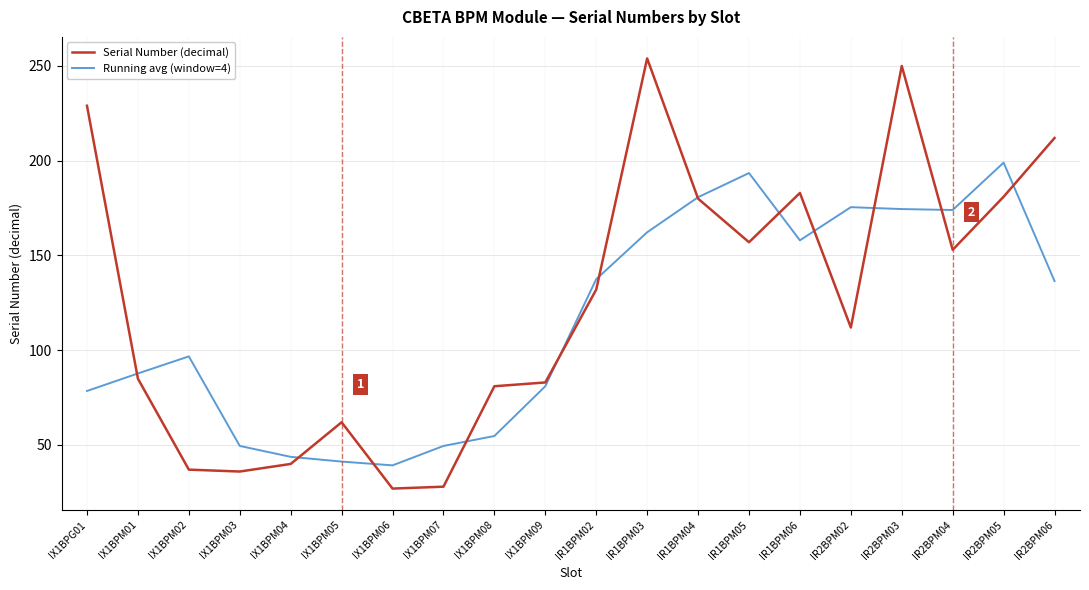

Which series changed the most between IX1BPM07 and IR2BPM06?

Serial Number (decimal)